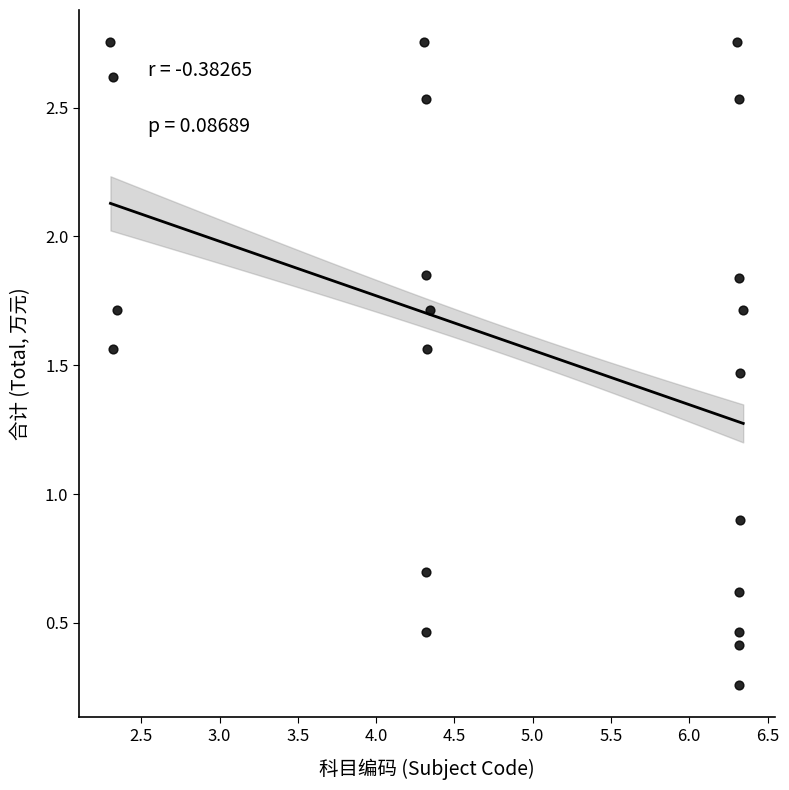

What Y value in the scatter plot is closest to 1?

0.9